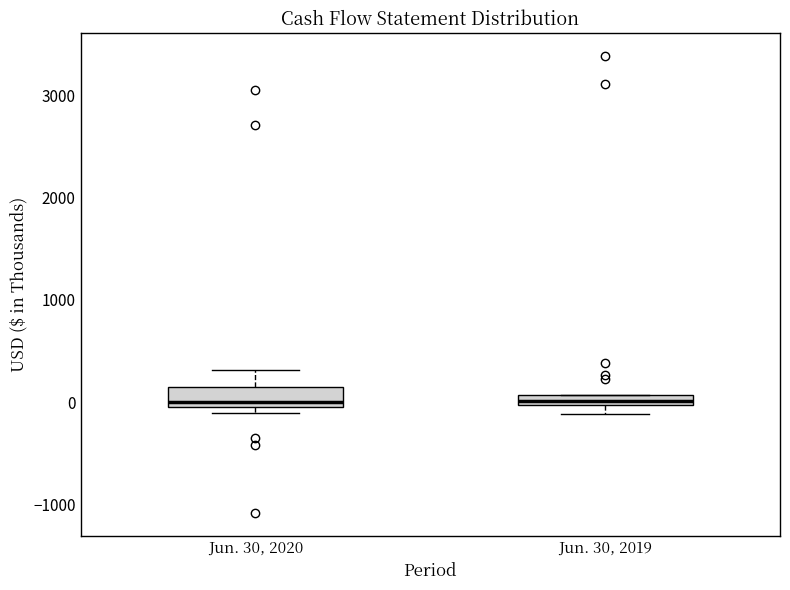

Where does the upper whisker of the box for Jun. 30, 2020 end on the y-axis? The values are not printed on the chart, so give them approximately, as read against the axis.

300